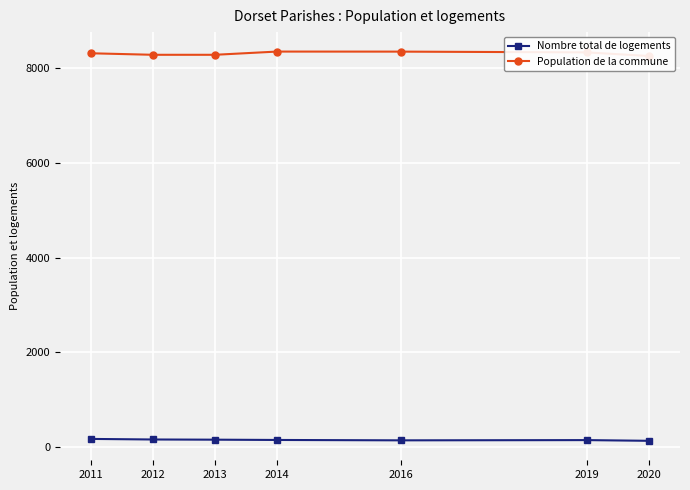

List the labels in order of Population de la commune value, largest first.

2014, 2016, 2019, 2011, 2012, 2013, 2020